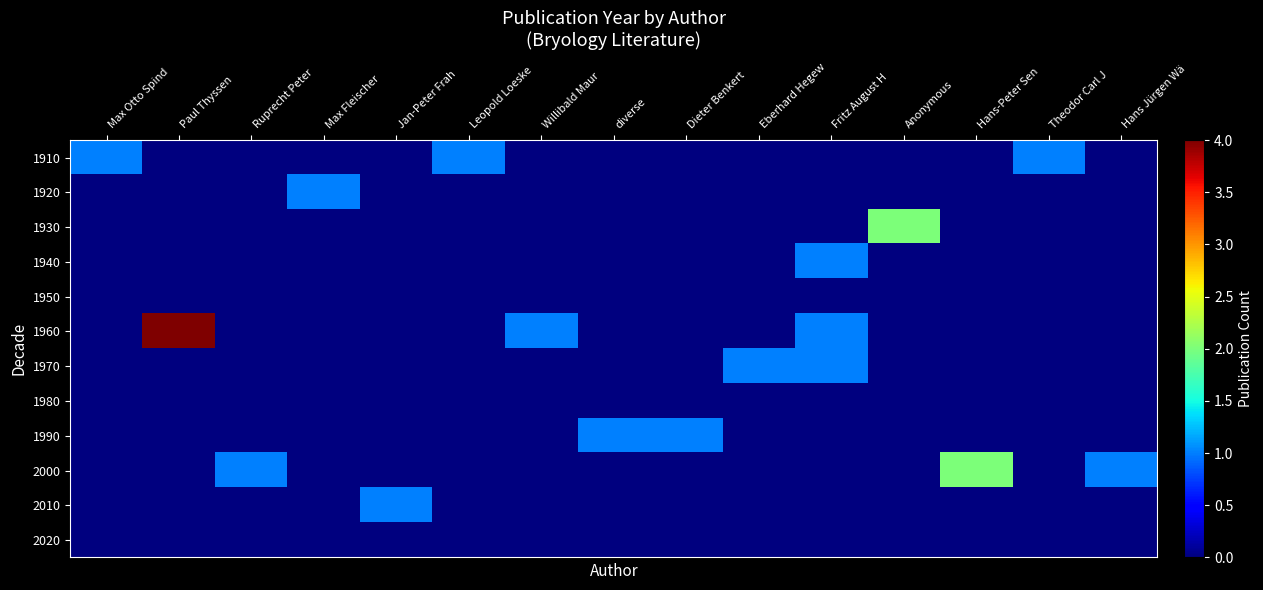

Reading left to right, what are all the values shown in this chart?

1910: Max Otto Spind=1	Paul Thyssen=0	Ruprecht Peter=0	Max Fleischer=0	Jan-Peter Frah=0	Leopold Loeske=1	Willibald Maur=0	diverse=0	Dieter Benkert=0	Eberhard Hegew=0	Fritz August H=0	Anonymous=0	Hans-Peter Sen=0	Theodor Carl J=1	Hans Jürgen Wä=0
1920: Max Otto Spind=0	Paul Thyssen=0	Ruprecht Peter=0	Max Fleischer=1	Jan-Peter Frah=0	Leopold Loeske=0	Willibald Maur=0	diverse=0	Dieter Benkert=0	Eberhard Hegew=0	Fritz August H=0	Anonymous=0	Hans-Peter Sen=0	Theodor Carl J=0	Hans Jürgen Wä=0
1930: Max Otto Spind=0	Paul Thyssen=0	Ruprecht Peter=0	Max Fleischer=0	Jan-Peter Frah=0	Leopold Loeske=0	Willibald Maur=0	diverse=0	Dieter Benkert=0	Eberhard Hegew=0	Fritz August H=0	Anonymous=2	Hans-Peter Sen=0	Theodor Carl J=0	Hans Jürgen Wä=0
1940: Max Otto Spind=0	Paul Thyssen=0	Ruprecht Peter=0	Max Fleischer=0	Jan-Peter Frah=0	Leopold Loeske=0	Willibald Maur=0	diverse=0	Dieter Benkert=0	Eberhard Hegew=0	Fritz August H=1	Anonymous=0	Hans-Peter Sen=0	Theodor Carl J=0	Hans Jürgen Wä=0
1950: Max Otto Spind=0	Paul Thyssen=0	Ruprecht Peter=0	Max Fleischer=0	Jan-Peter Frah=0	Leopold Loeske=0	Willibald Maur=0	diverse=0	Dieter Benkert=0	Eberhard Hegew=0	Fritz August H=0	Anonymous=0	Hans-Peter Sen=0	Theodor Carl J=0	Hans Jürgen Wä=0
1960: Max Otto Spind=0	Paul Thyssen=4	Ruprecht Peter=0	Max Fleischer=0	Jan-Peter Frah=0	Leopold Loeske=0	Willibald Maur=1	diverse=0	Dieter Benkert=0	Eberhard Hegew=0	Fritz August H=1	Anonymous=0	Hans-Peter Sen=0	Theodor Carl J=0	Hans Jürgen Wä=0
1970: Max Otto Spind=0	Paul Thyssen=0	Ruprecht Peter=0	Max Fleischer=0	Jan-Peter Frah=0	Leopold Loeske=0	Willibald Maur=0	diverse=0	Dieter Benkert=0	Eberhard Hegew=1	Fritz August H=1	Anonymous=0	Hans-Peter Sen=0	Theodor Carl J=0	Hans Jürgen Wä=0
1980: Max Otto Spind=0	Paul Thyssen=0	Ruprecht Peter=0	Max Fleischer=0	Jan-Peter Frah=0	Leopold Loeske=0	Willibald Maur=0	diverse=0	Dieter Benkert=0	Eberhard Hegew=0	Fritz August H=0	Anonymous=0	Hans-Peter Sen=0	Theodor Carl J=0	Hans Jürgen Wä=0
1990: Max Otto Spind=0	Paul Thyssen=0	Ruprecht Peter=0	Max Fleischer=0	Jan-Peter Frah=0	Leopold Loeske=0	Willibald Maur=0	diverse=1	Dieter Benkert=1	Eberhard Hegew=0	Fritz August H=0	Anonymous=0	Hans-Peter Sen=0	Theodor Carl J=0	Hans Jürgen Wä=0
2000: Max Otto Spind=0	Paul Thyssen=0	Ruprecht Peter=1	Max Fleischer=0	Jan-Peter Frah=0	Leopold Loeske=0	Willibald Maur=0	diverse=0	Dieter Benkert=0	Eberhard Hegew=0	Fritz August H=0	Anonymous=0	Hans-Peter Sen=2	Theodor Carl J=0	Hans Jürgen Wä=1
2010: Max Otto Spind=0	Paul Thyssen=0	Ruprecht Peter=0	Max Fleischer=0	Jan-Peter Frah=1	Leopold Loeske=0	Willibald Maur=0	diverse=0	Dieter Benkert=0	Eberhard Hegew=0	Fritz August H=0	Anonymous=0	Hans-Peter Sen=0	Theodor Carl J=0	Hans Jürgen Wä=0
2020: Max Otto Spind=0	Paul Thyssen=0	Ruprecht Peter=0	Max Fleischer=0	Jan-Peter Frah=0	Leopold Loeske=0	Willibald Maur=0	diverse=0	Dieter Benkert=0	Eberhard Hegew=0	Fritz August H=0	Anonymous=0	Hans-Peter Sen=0	Theodor Carl J=0	Hans Jürgen Wä=0